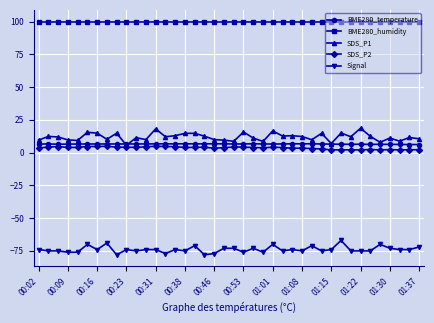

True or false: SDS_P2 and Signal intersect in this chart.

False